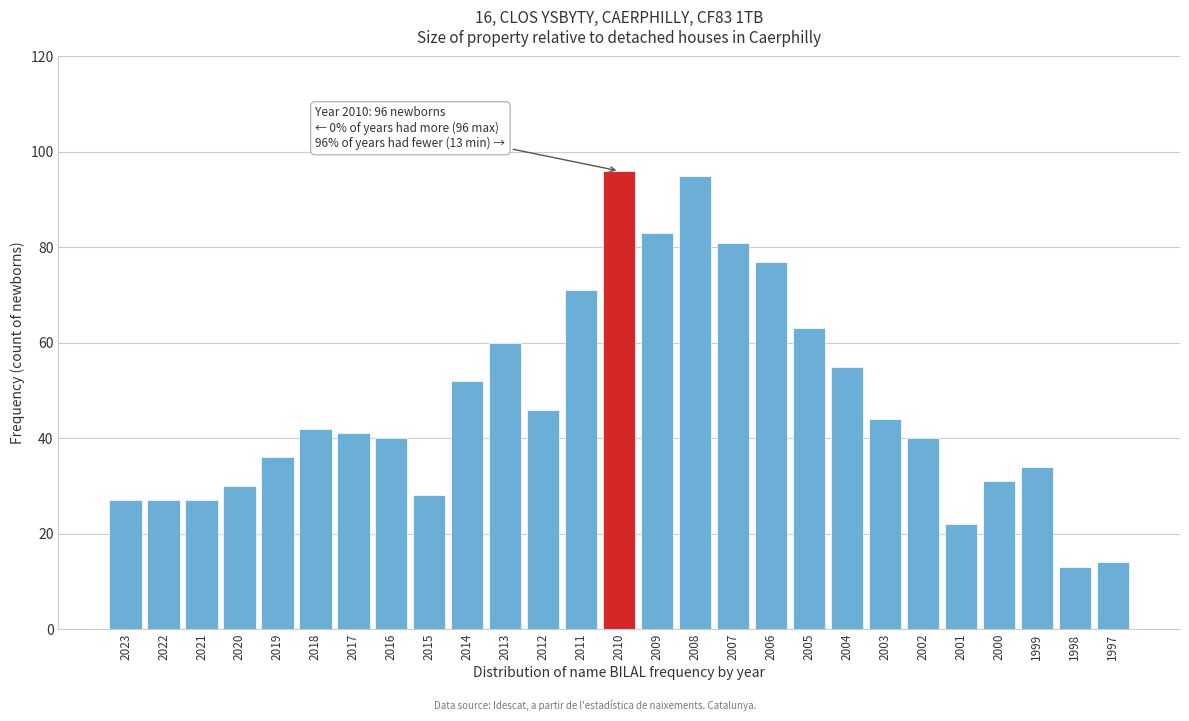

Reading left to right, list all the values displayed in this chart.

27	27	27	30	36	42	41	40	28	52	60	46	71	96	83	95	81	77	63	55	44	40	22	31	34	13	14